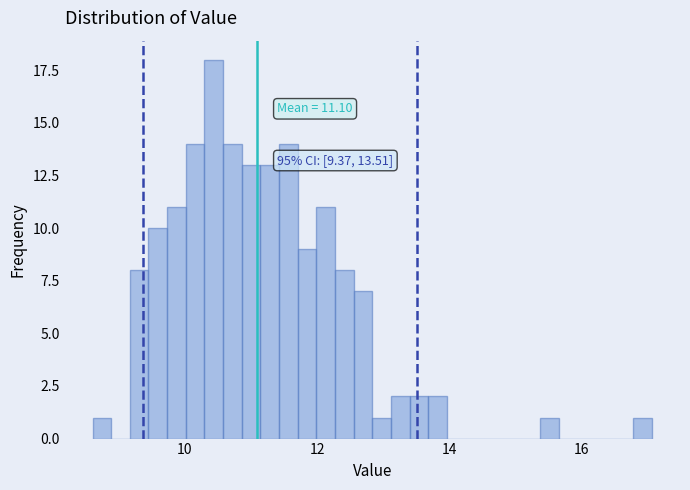

Read against the x-axis, roughly where is the centre of the tallest bar?

10.4